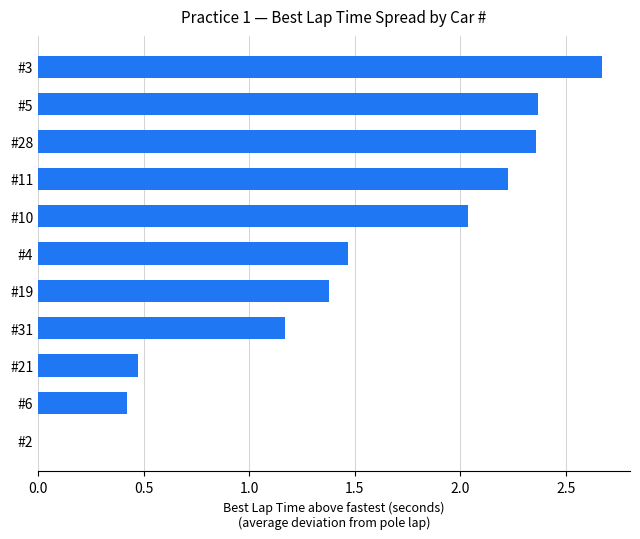

At which category does the chart reach its peak across all series?

#3